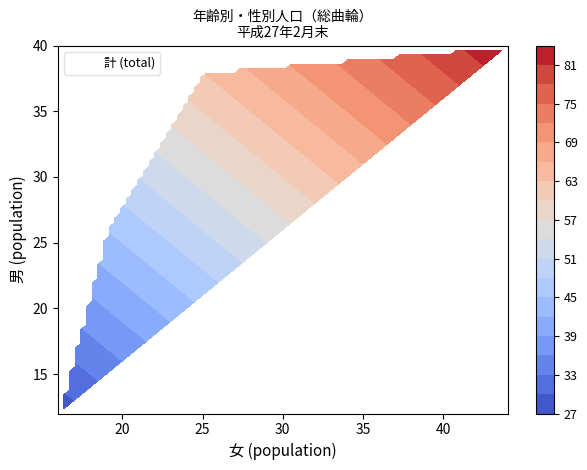

Reading right to left, list all the values displayed in this chart.

《0～4》: 65	30	35
《5～9》: 63	28	35
《10～14》: 56	30	26
《15～19》: 45	19	26
《20～24》: 63	25	38
《25～29》: 84	44	40
《30～34》: 58	30	28
《35～39》: 69	35	34
《40～44》: 62	32	30
《45～49》: 52	27	25
《50～54》: 46	24	22
《55～59》: 42	22	20
《60～64》: 38	20	18
《65～69》: 33	18	15
《70～74》: 28	16	12